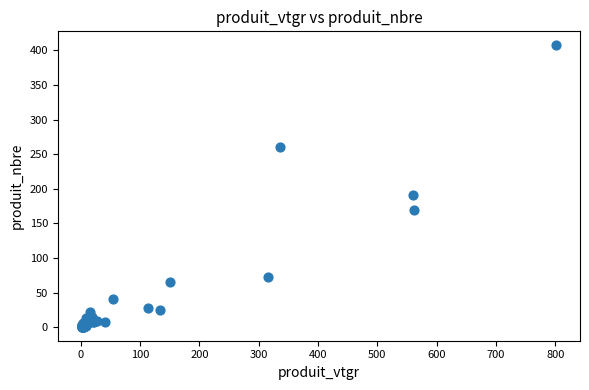

What Y value in the scatter plot is closest to 204?

191